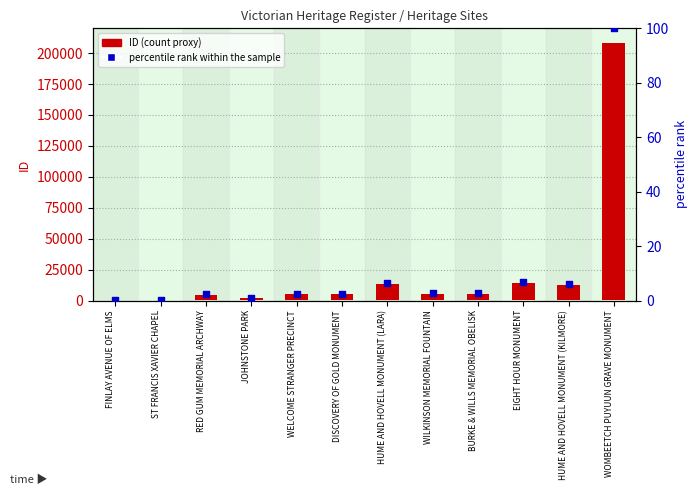

Which series reaches the minimum Y coordinate?

ID (Heritage Register Number)